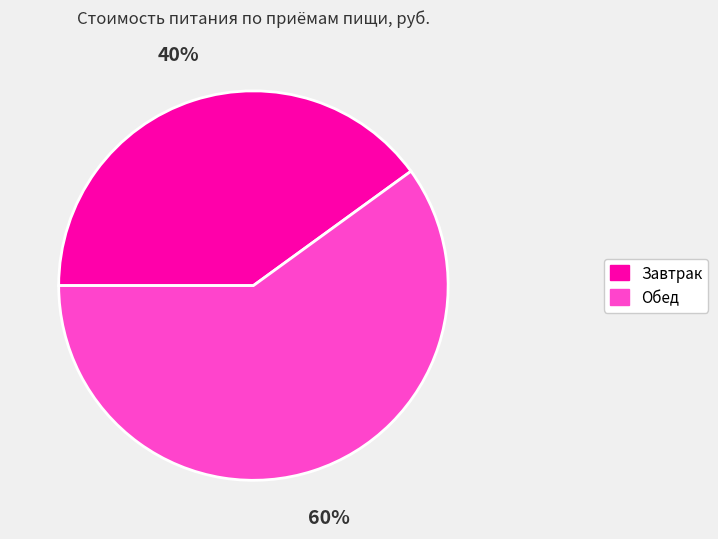

The Обед slice represents 69% of the pie. True or false?

False